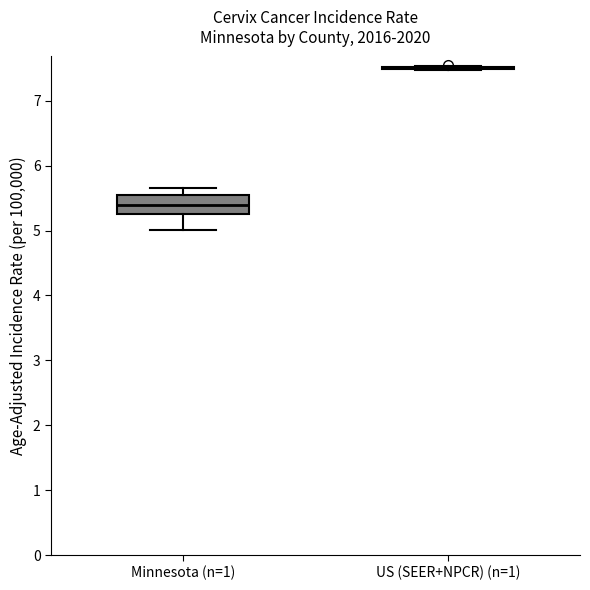

Reading left to right, read every box against the y-axis: the position of its median line, the range the box covers, and the ends of its whiskers. The values are not printed on the chart, so give them approximately, as read against the axis.

Minnesota (n=1): median 5.4, box 5.3 to 5.6, whiskers 5.0 to 5.6 (just above the box's upper edge)
US (SEER+NPCR) (n=1): box collapsed to a line at 7.5, whiskers 7.5 to 7.5